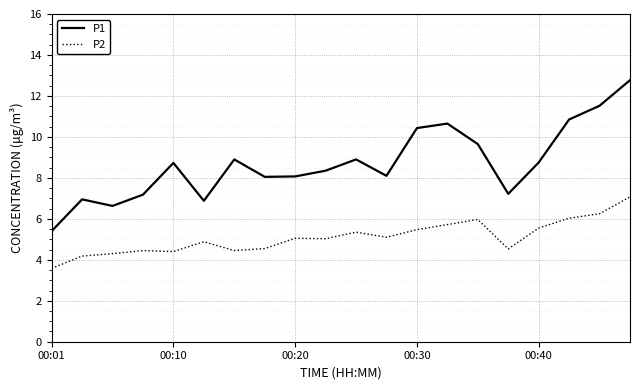

What is the difference between the maximum and minimum values in the P1 series?

7.4